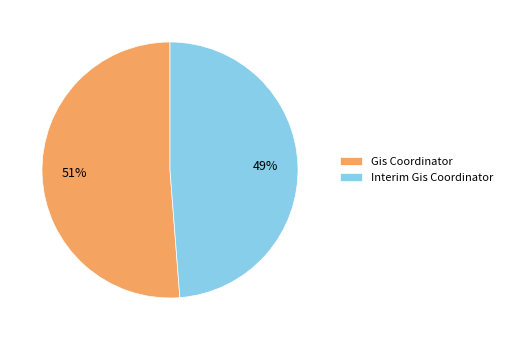

To the nearest percent, what percentage of the pie is Interim Gis Coordinator?

49%